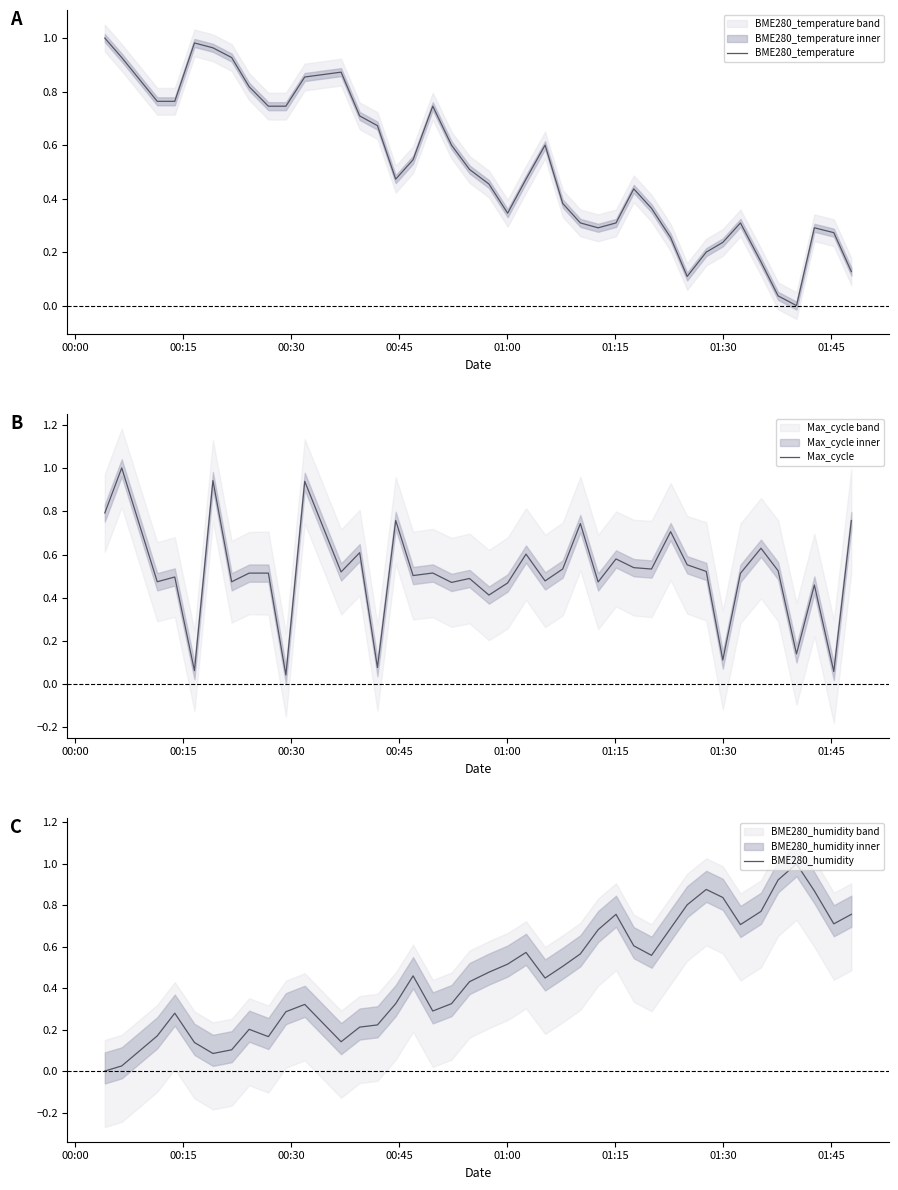

True or false: Max_cycle and BME280_temperature cross at least once.

True